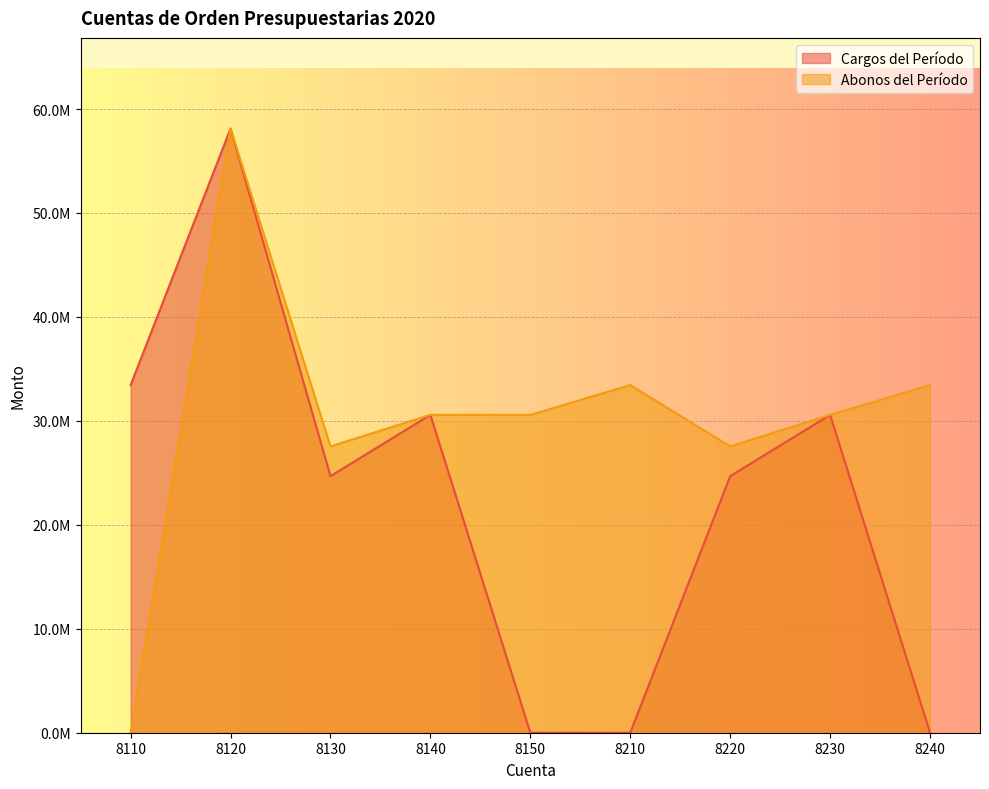

Does the chart display data point markers on the line(s)?

No